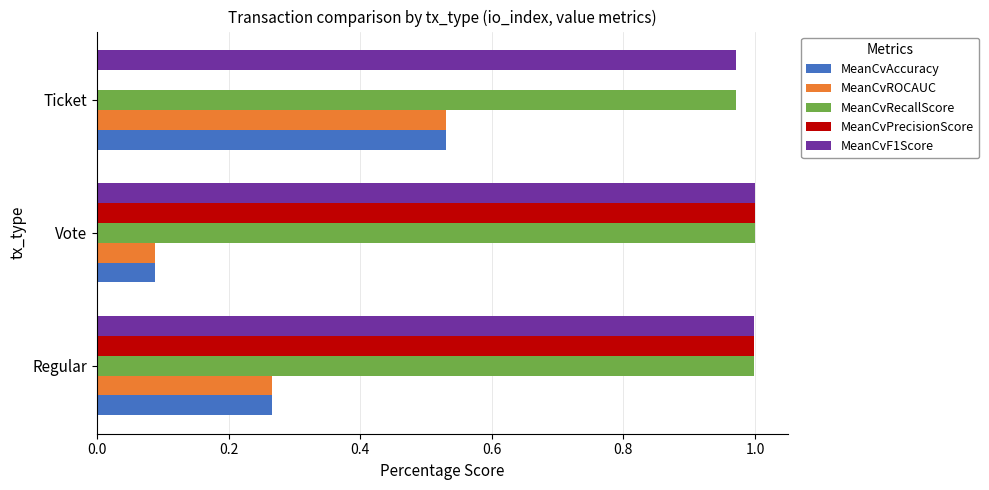

What is the sum of all MeanCvPrecisionScore values?

2.0